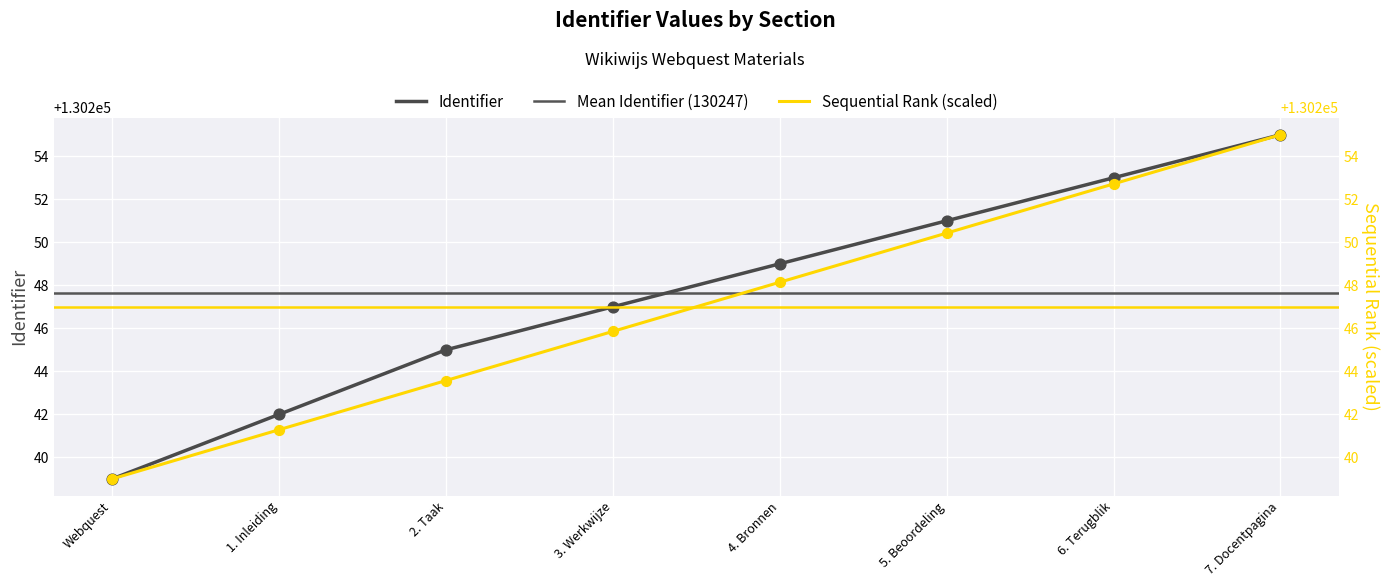

Approximately how many times larger is the value at Webquest compared to 4. Bronnen?

1.0